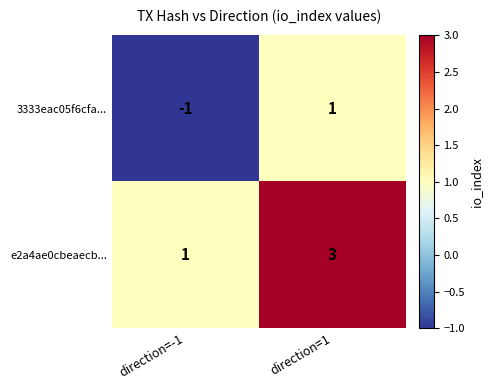

At which category is the sum across all series the highest?

direction=1